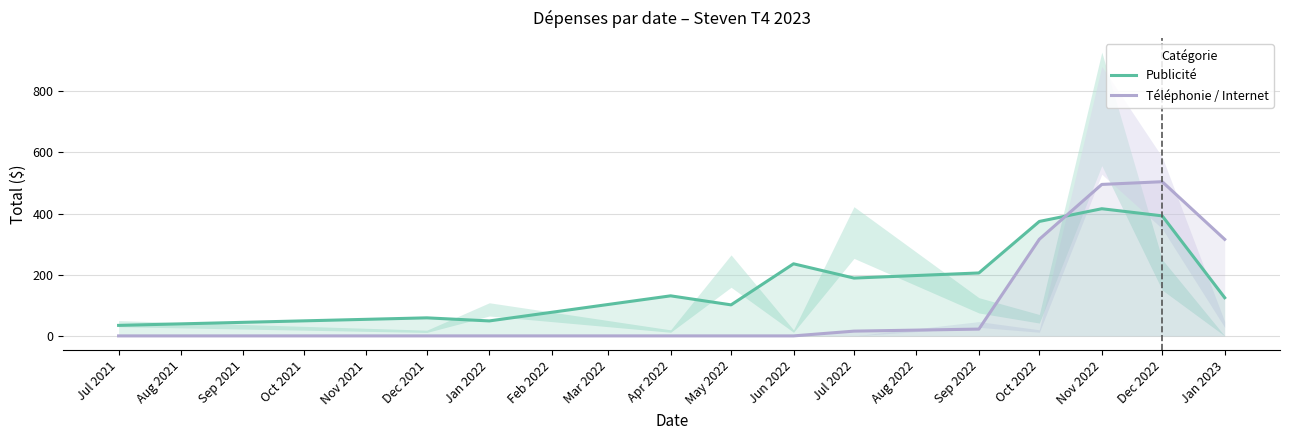

Is this an area chart (filled region under the line)?

No